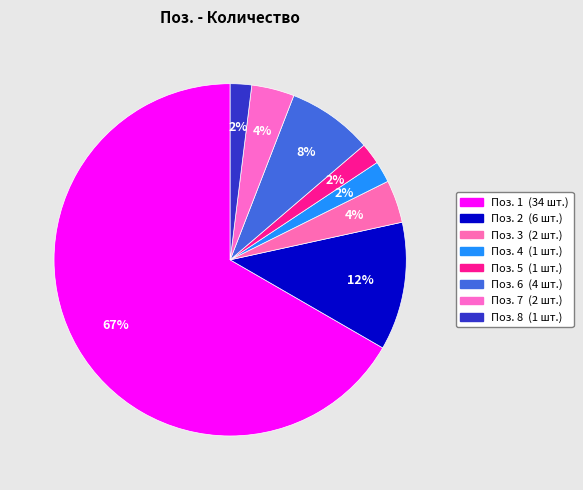

How many slices are in this pie chart?

8